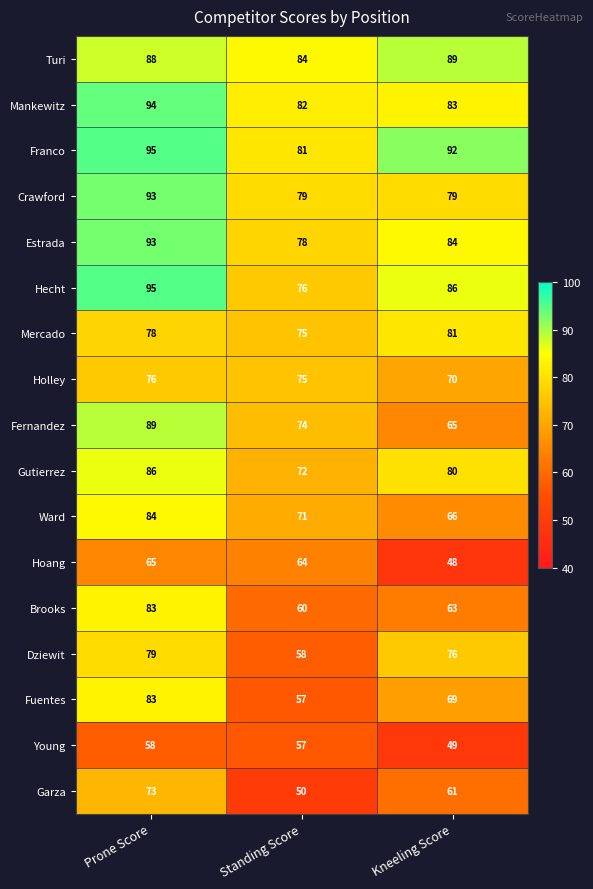

What is the spread (max minus min) of values at Prone Score?

37